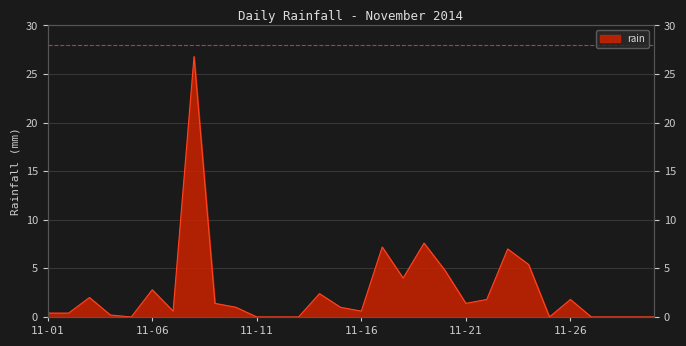

Rank the categories by value from highest to lowest.

2014-11-08, 2014-11-19, 2014-11-17, 2014-11-23, 2014-11-24, 2014-11-20, 2014-11-18, 2014-11-06, 2014-11-14, 2014-11-03, 2014-11-22, 2014-11-26, 2014-11-09, 2014-11-21, 2014-11-10, 2014-11-15, 2014-11-07, 2014-11-16, 2014-11-01, 2014-11-02, 2014-11-04, 2014-11-05, 2014-11-11, 2014-11-12, 2014-11-13, 2014-11-25, 2014-11-27, 2014-11-28, 2014-11-29, 2014-11-30